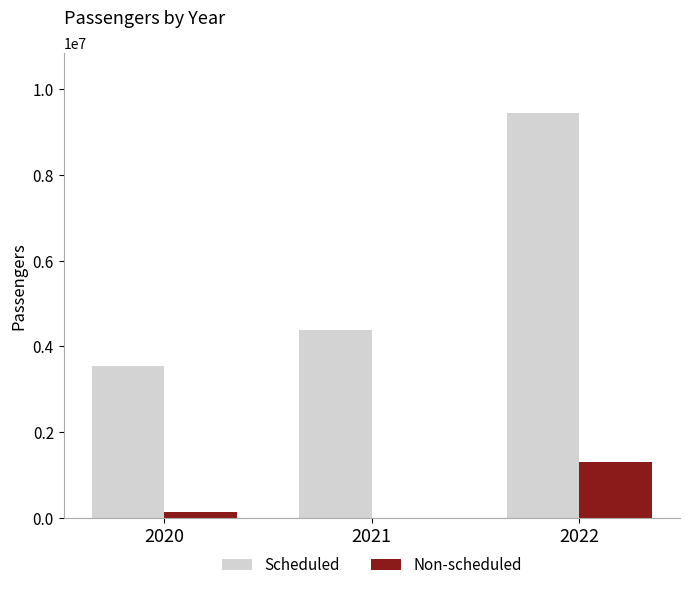

What are all the series names shown in the legend?

Scheduled, Non-scheduled